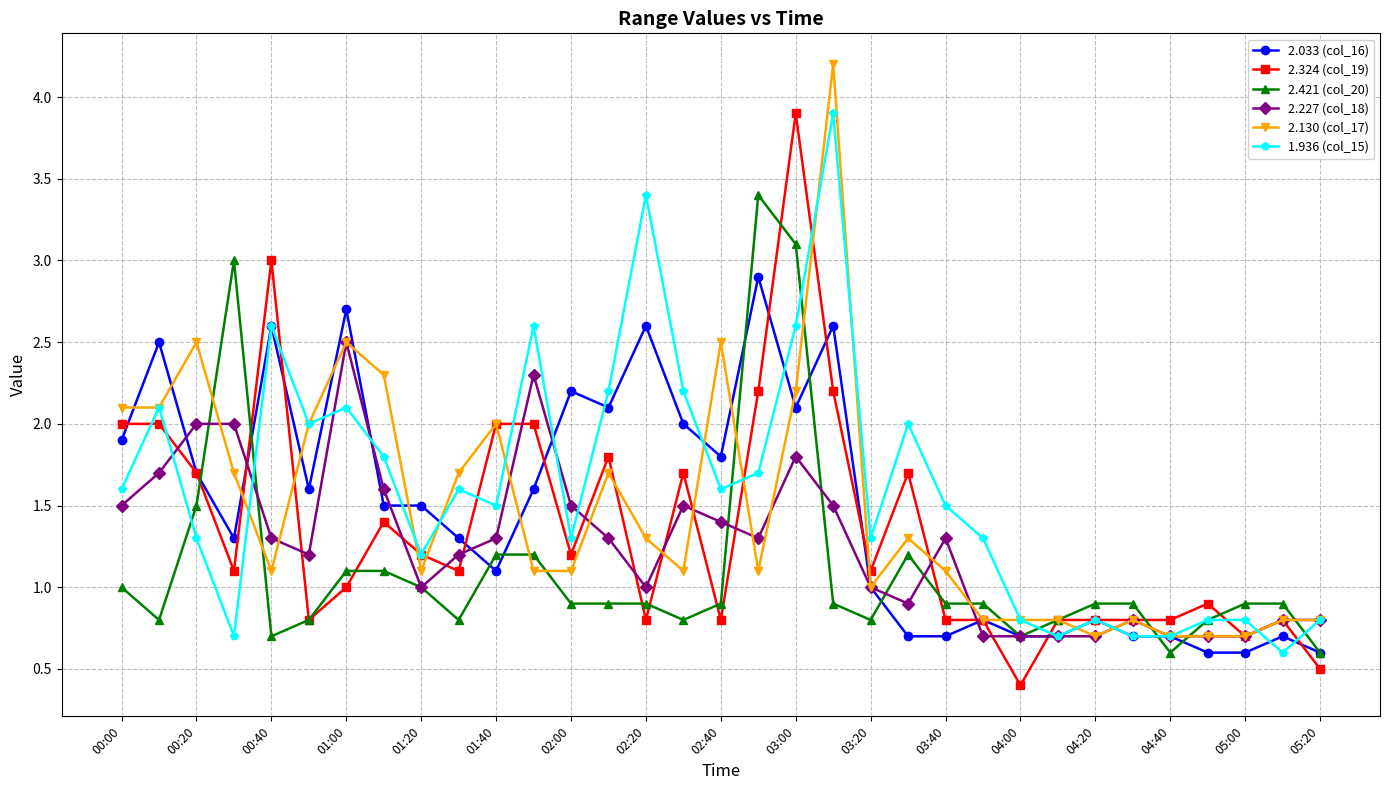

What is the lowest value of the 2.421 (col_20) series?

0.6